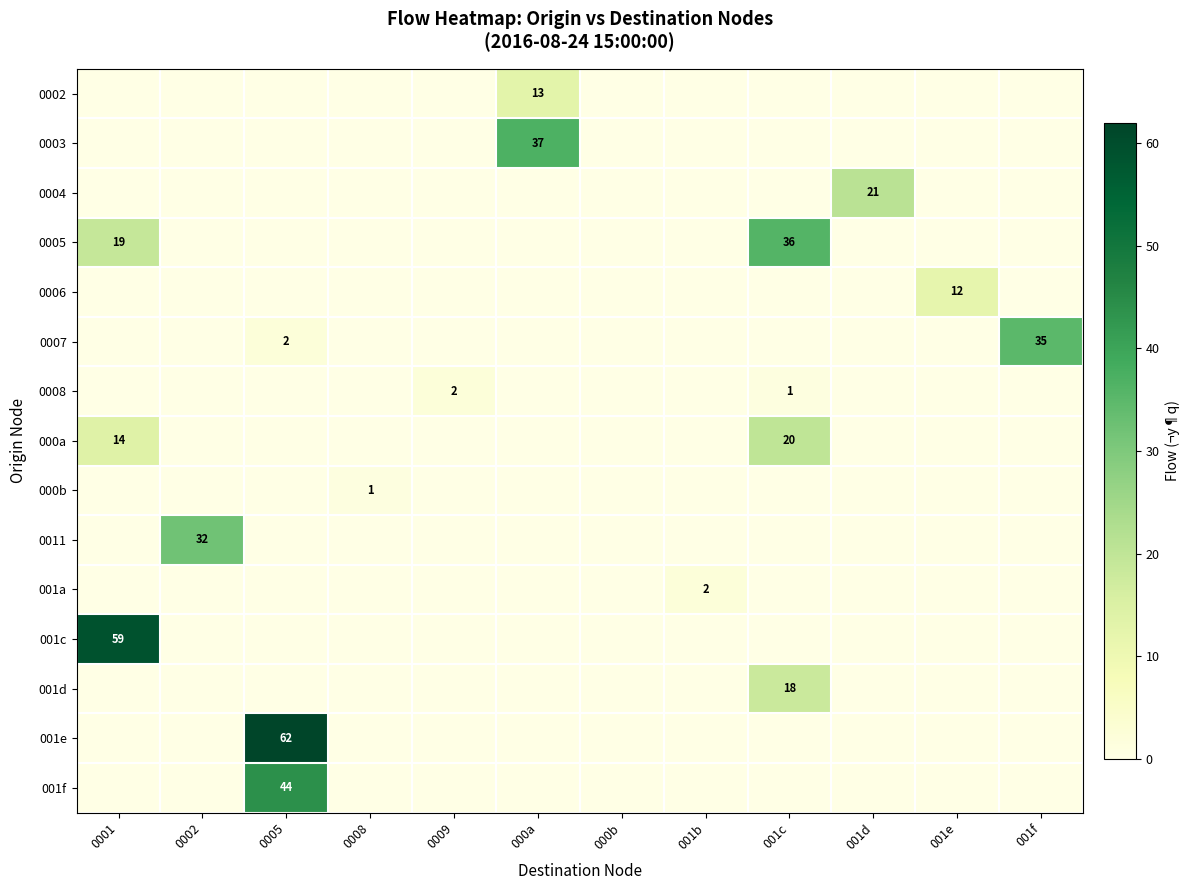

Which has a higher value, 0001 or 001f?

0001